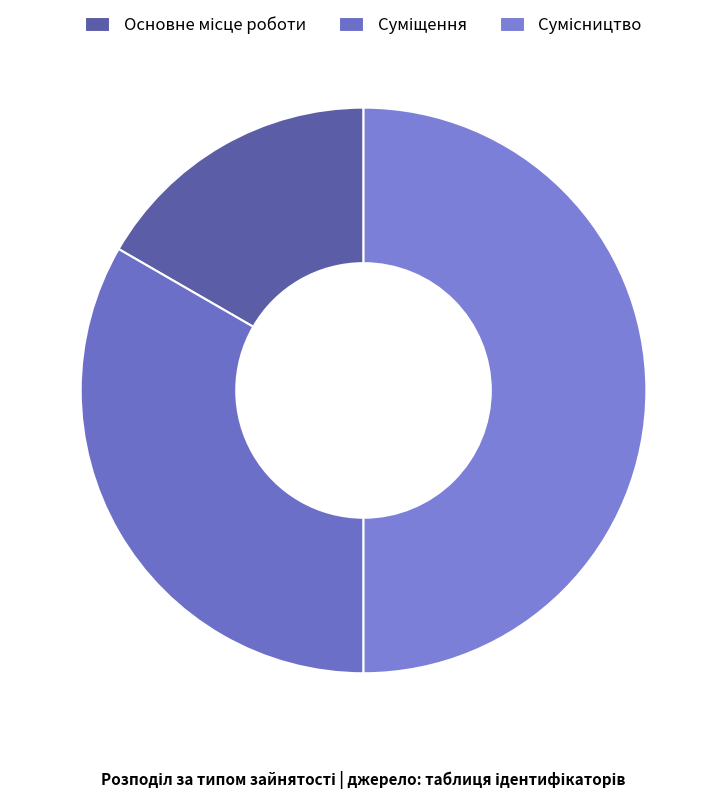

How many segments does this pie chart have?

3